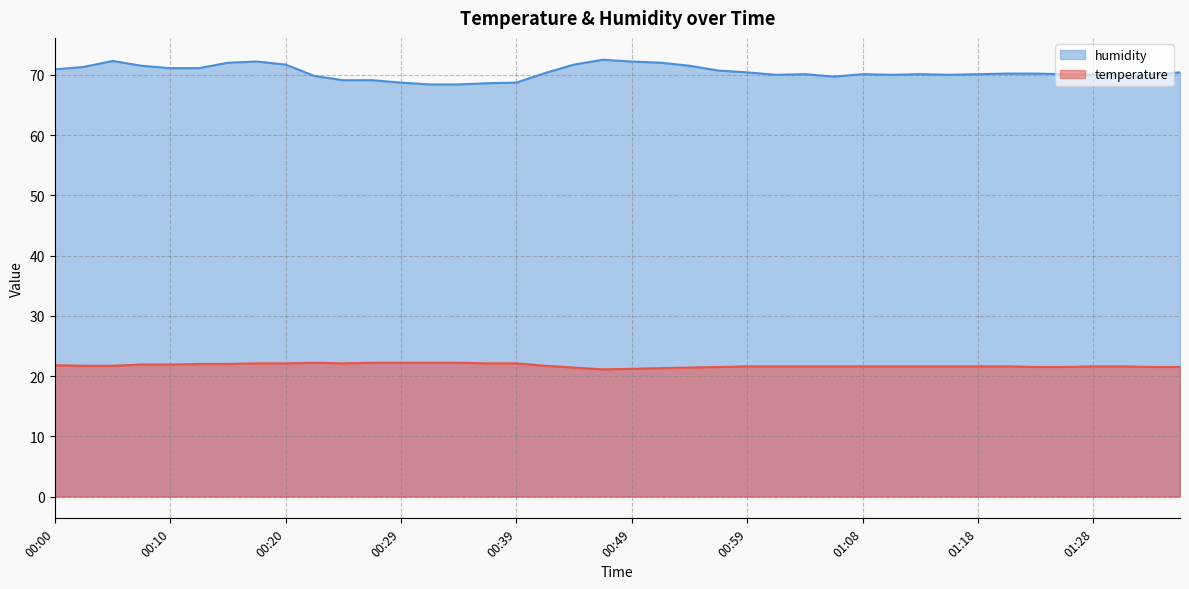

What is the total value across all series at 00:17?

94.3